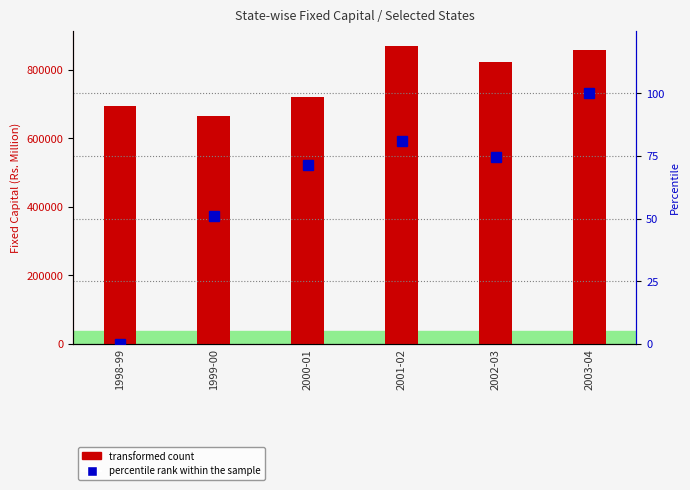

Read the transformed count value at 1998-99.

694765.5